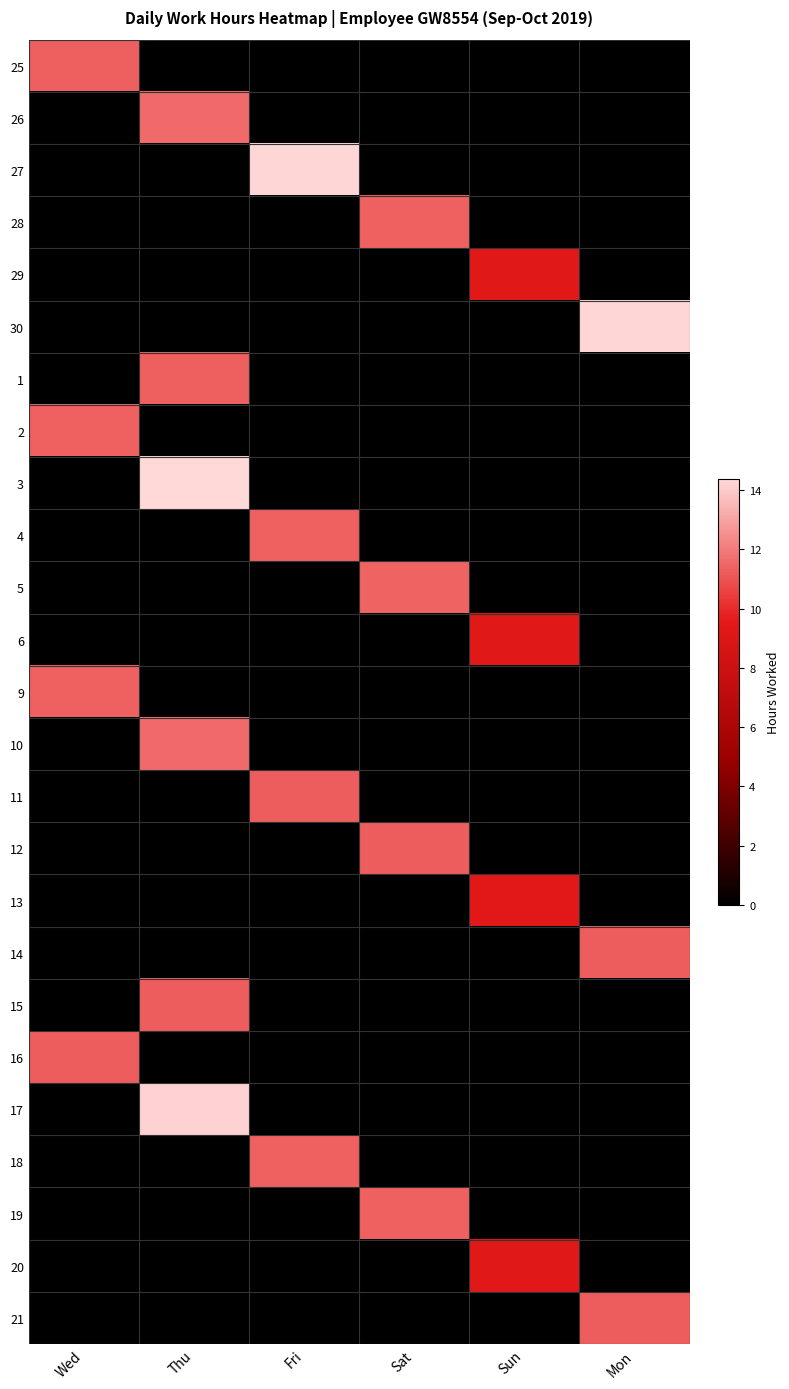

Is the value of 1 at Sun greater than the value of 13 at Wed?

No